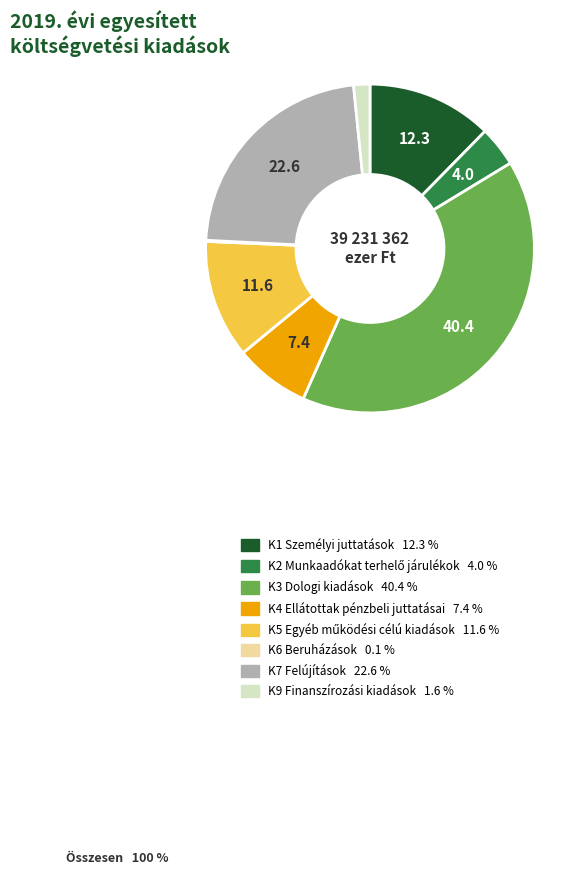

Between K3 Dologi kiadások and K7 Felújítások, which is larger?

K3 Dologi kiadások